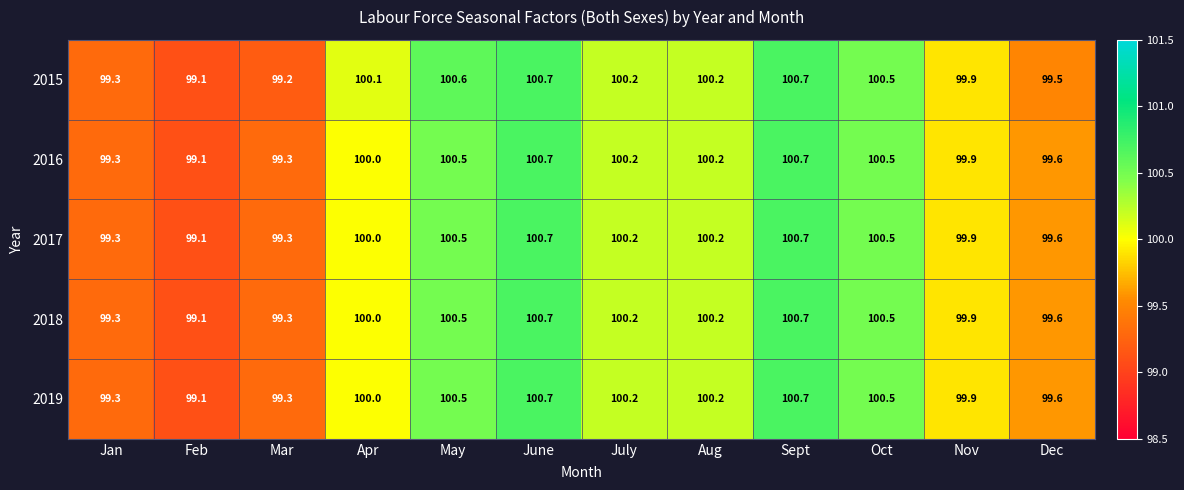

Which series changed the most between Aug and Dec?

2015